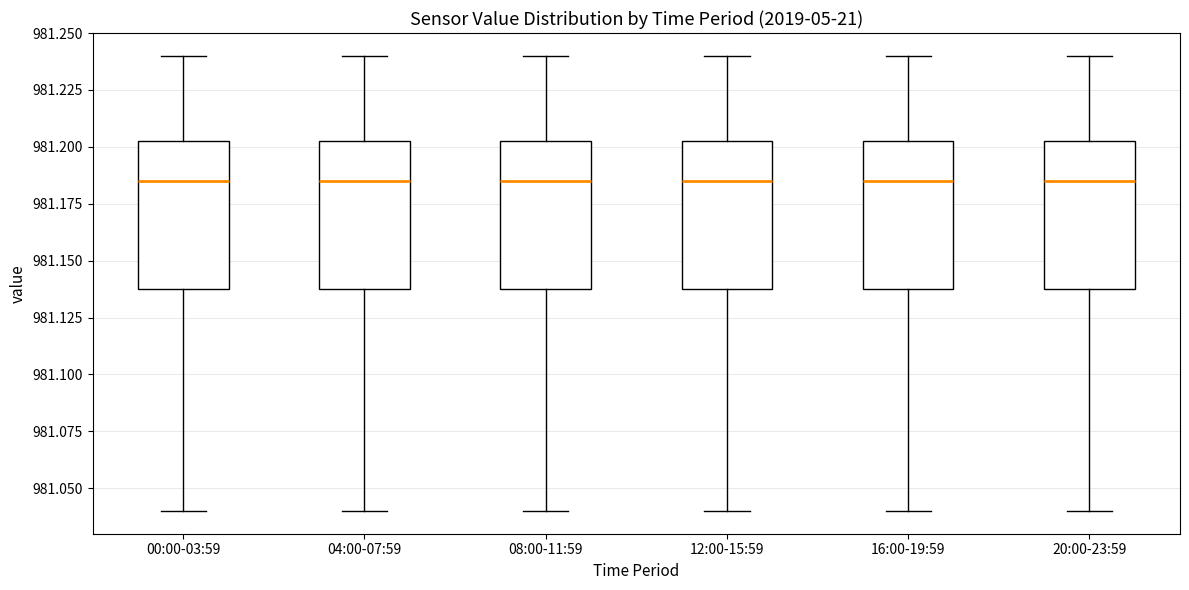

Reading left to right, read every box against the y-axis: the position of its median line, the range the box covers, and the ends of its whiskers. The values are not printed on the chart, so give them approximately, as read against the axis.

00:00-03:59: median 981.185, box 981.140 to 981.205, whiskers 981.040 to 981.240
04:00-07:59: median 981.185, box 981.140 to 981.205, whiskers 981.040 to 981.240
08:00-11:59: median 981.185, box 981.140 to 981.205, whiskers 981.040 to 981.240
12:00-15:59: median 981.185, box 981.140 to 981.205, whiskers 981.040 to 981.240
16:00-19:59: median 981.185, box 981.140 to 981.205, whiskers 981.040 to 981.240
20:00-23:59: median 981.185, box 981.140 to 981.205, whiskers 981.040 to 981.240